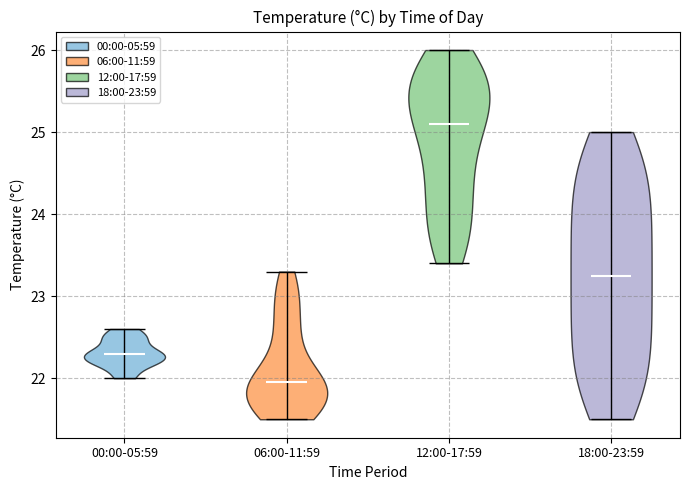

Reading left to right, read every violin against the y-axis: where its median line is, and the lowest and highest points it reaches. The values are not printed on the chart, so give them approximately, as read against the axis.

00:00-05:59: median line 22.3, lowest point 22.0, highest point 22.6
06:00-11:59: median line 22.0, lowest point 21.5, highest point 23.3
12:00-17:59: median line 25.1, lowest point 23.4, highest point 26.0
18:00-23:59: median line 23.3, lowest point 21.5, highest point 25.0